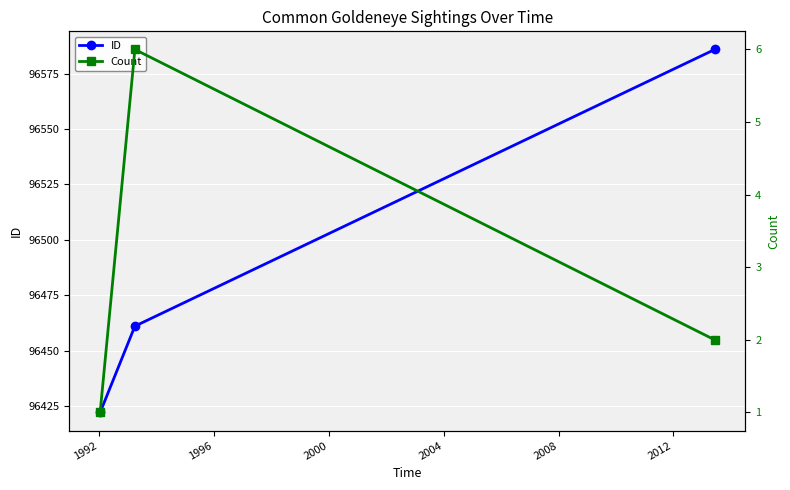

What is the value of the ID point at the 2nd from the left?

96461